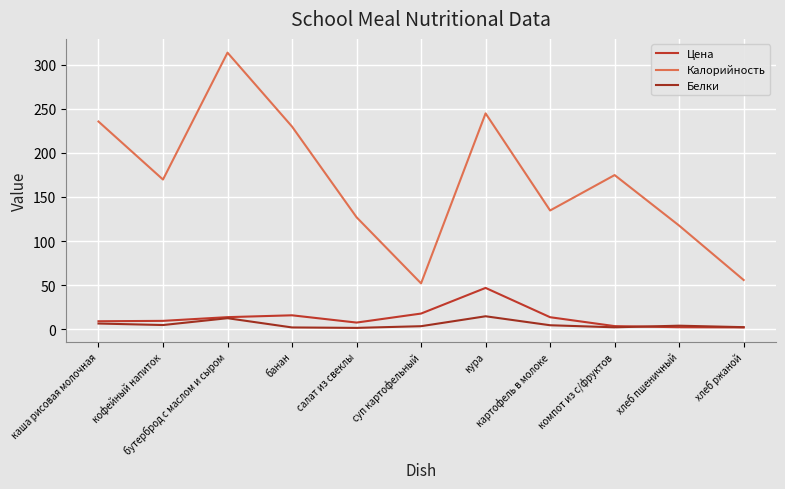

True or false: Белки and Калорийность intersect in this chart.

False